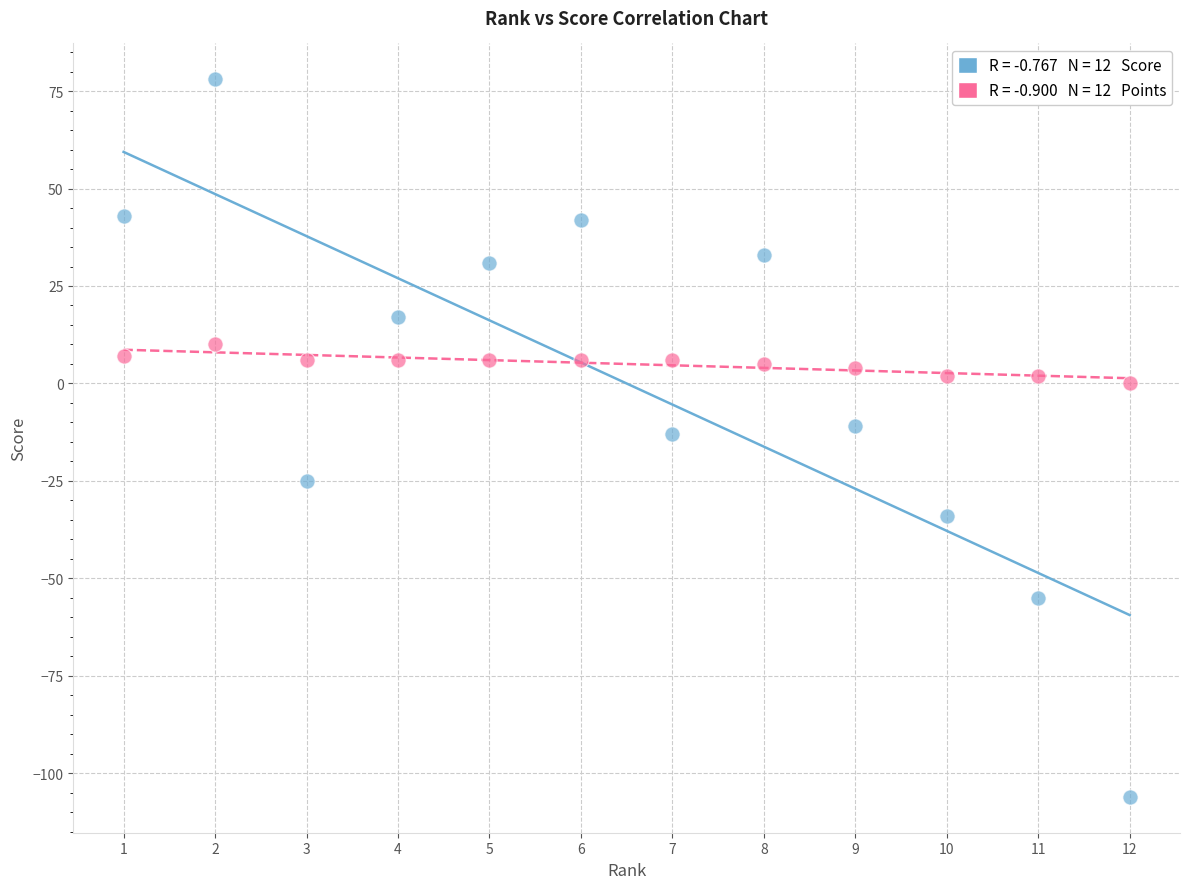

Across all data points, what is the range of Y values (max minus min)?

184